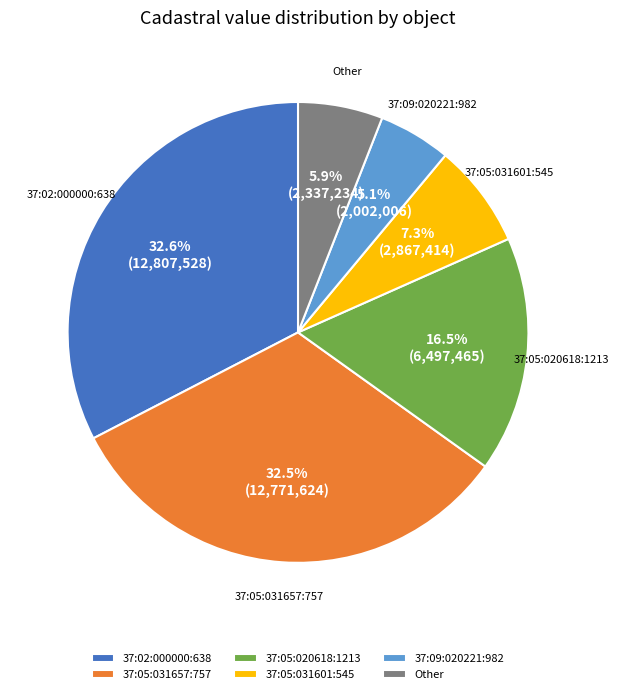

How many slices are in this pie chart?

6